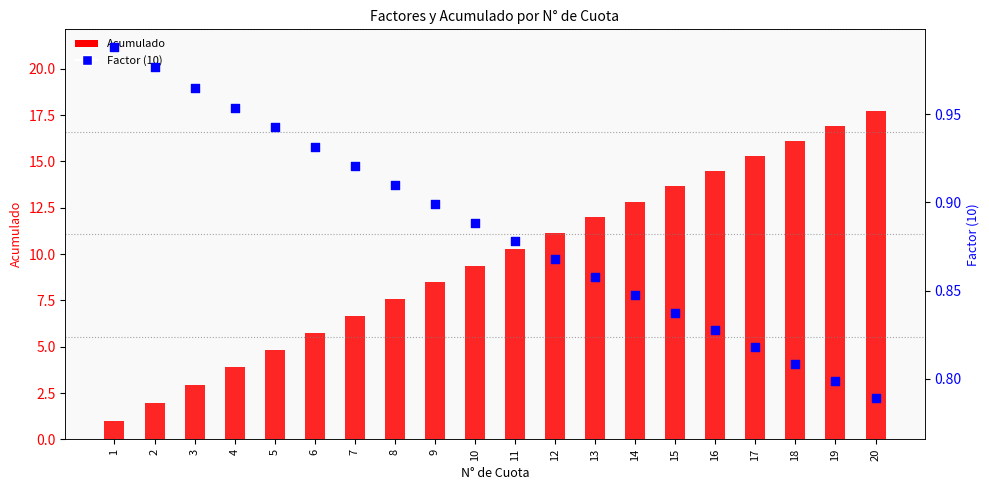

At how many categories does at least one series exceed 11?

9